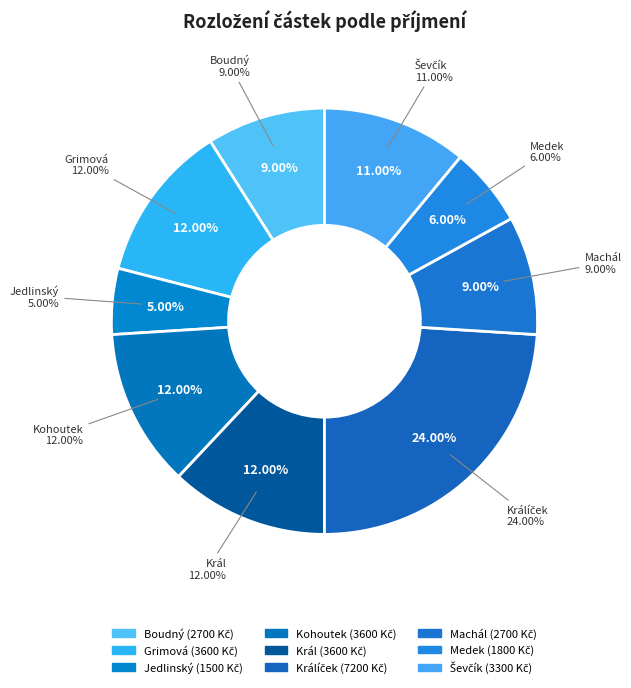

Count the number of slices in the pie.

9